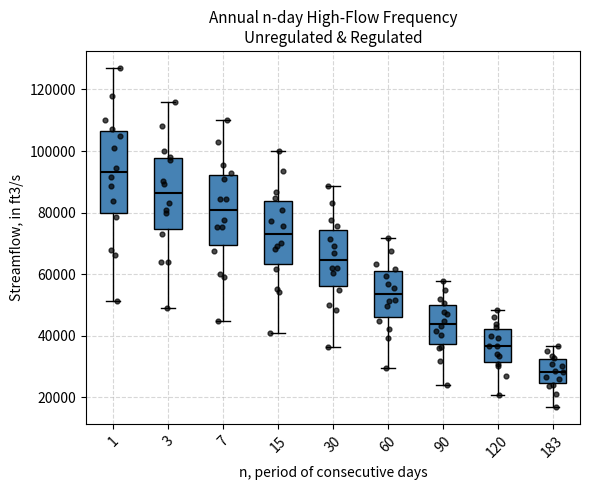

Where does the upper whisker of the box at x = 3 end on the y-axis? The values are not printed on the chart, so give them approximately, as read against the axis.

116000